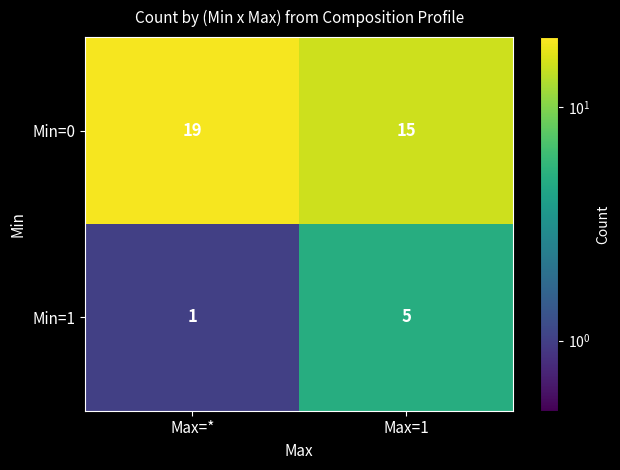

Reading left to right, extract all data points from this chart.

Min=0: Max=*=19	Max=1=15
Min=1: Max=*=1	Max=1=5